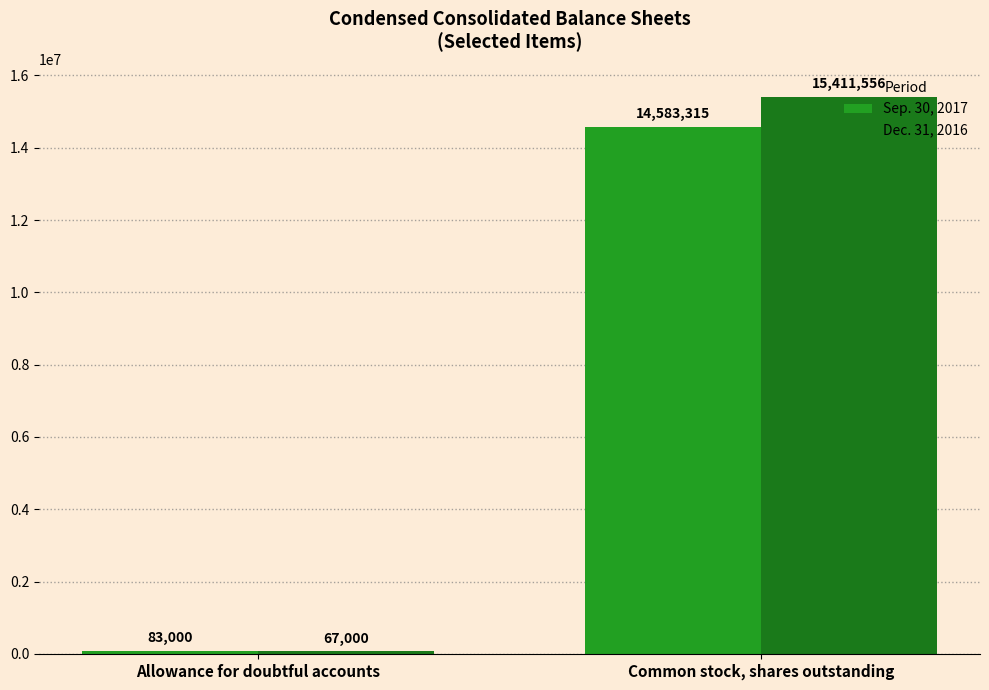

Rank the series by their maximum value, from highest to lowest.

Dec. 31, 2016, Sep. 30, 2017